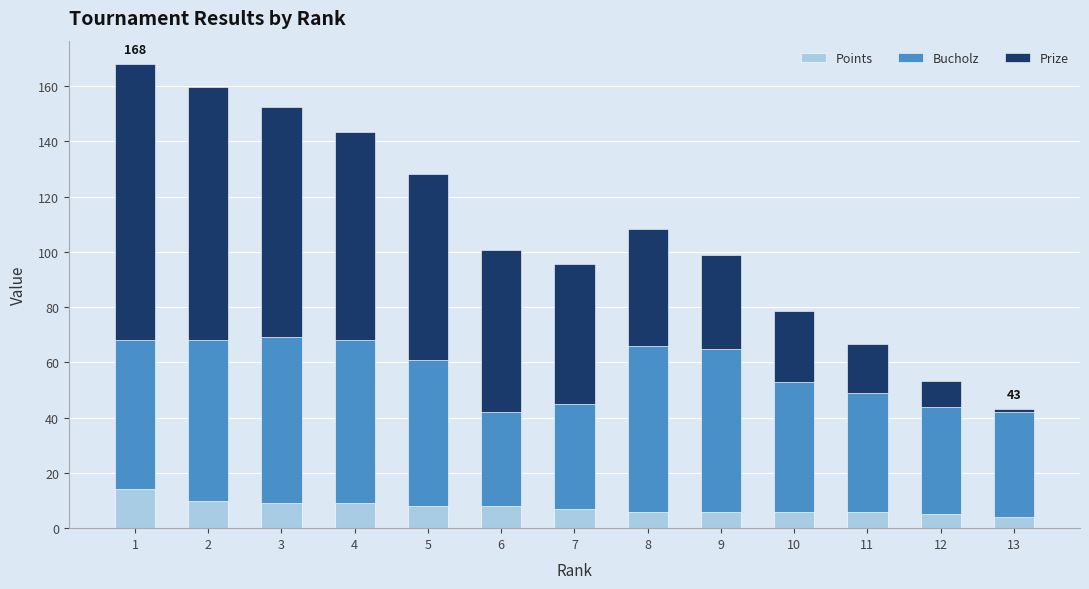

What is the sum of all Points values?

98.0